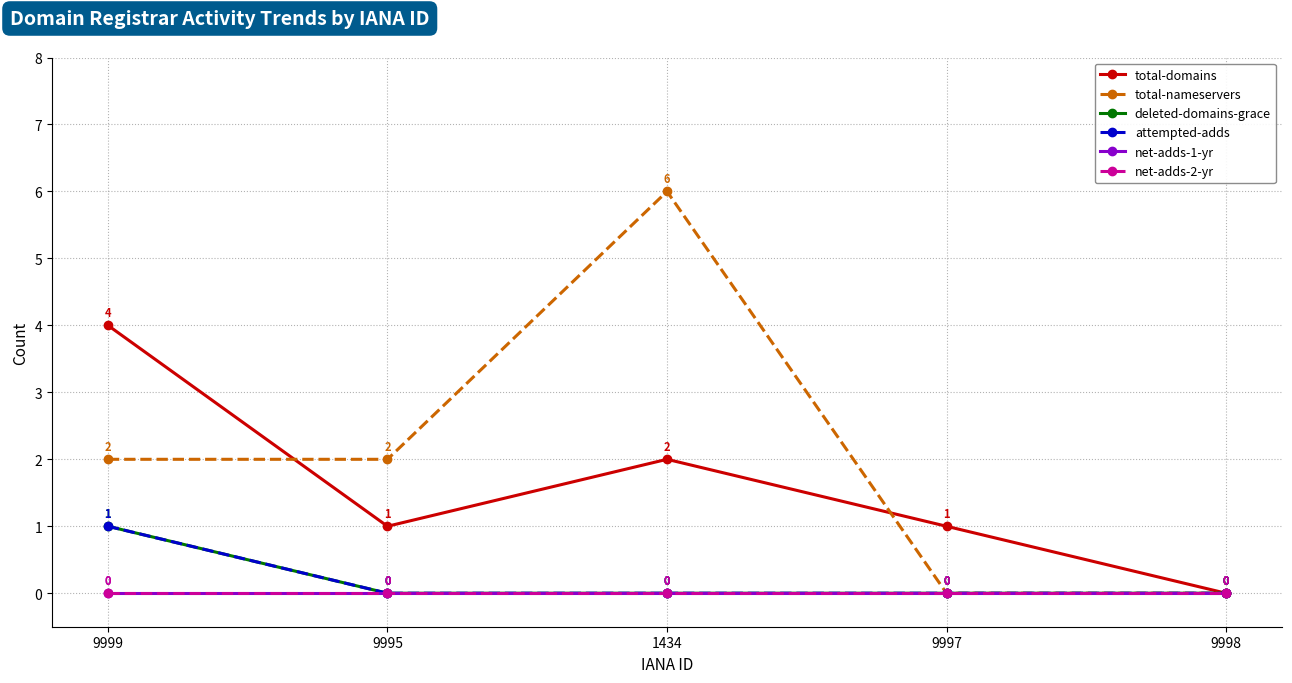

Reading left to right, list all the values displayed in this chart.

total-domains: 9999=4	9995=1	1434=2	9997=1	9998=0
total-nameservers: 9999=2	9995=2	1434=6	9997=0	9998=0
deleted-domains-grace: 9999=1	9995=0	1434=0	9997=0	9998=0
attempted-adds: 9999=1	9995=0	1434=0	9997=0	9998=0
net-adds-1-yr: 9999=0	9995=0	1434=0	9997=0	9998=0
net-adds-2-yr: 9999=0	9995=0	1434=0	9997=0	9998=0